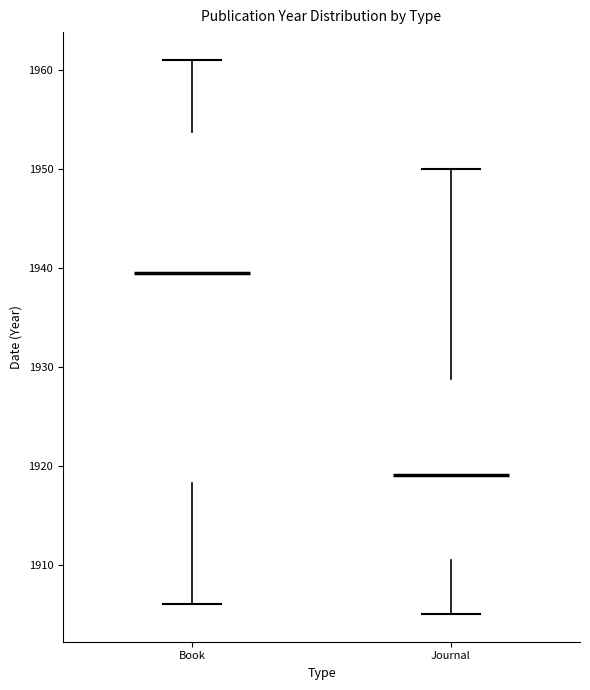

Reading left to right, read every box against the y-axis: the position of its median line, the range the box covers, and the ends of its whiskers. The values are not printed on the chart, so give them approximately, as read against the axis.

Book: median 1940, box 1918 to 1954, whiskers 1906 to 1961
Journal: median 1919, box 1911 to 1929, whiskers 1905 to 1950